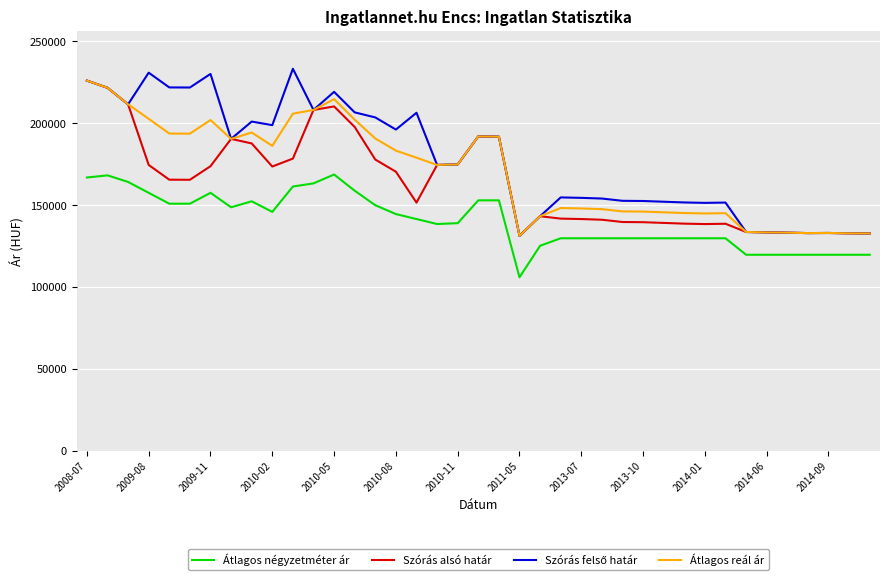

What is the lowest value of the Átlagos négyzetméter ár series?

105769